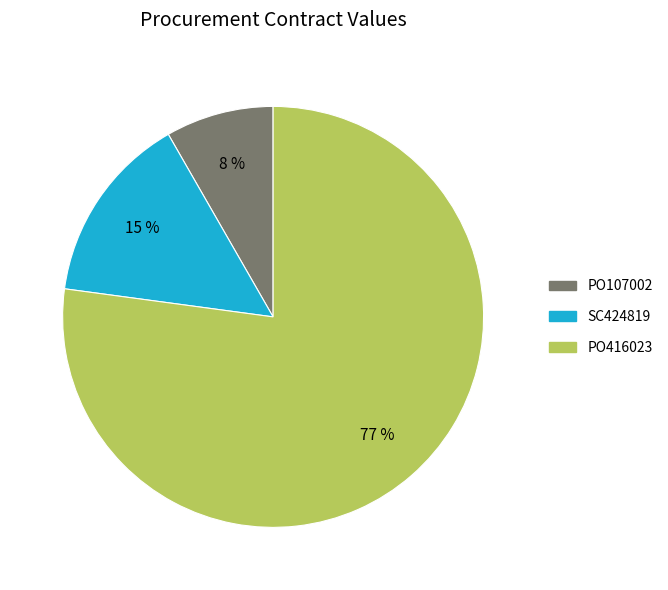

Is it true that PO416023 is 77% of the pie?

True